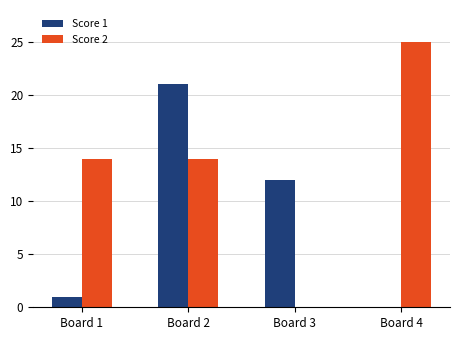

Which series has the largest total across all categories?

Score 2